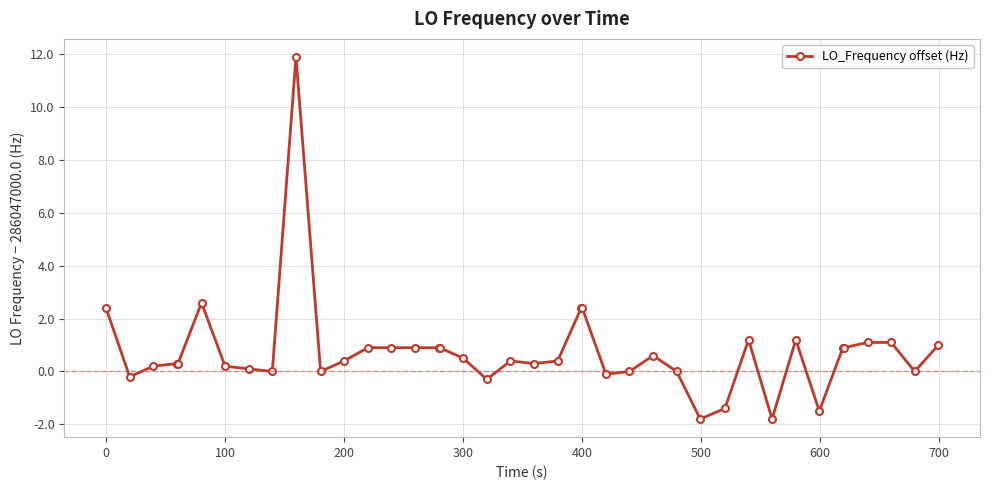

What is the difference between the maximum and minimum values?

13.7